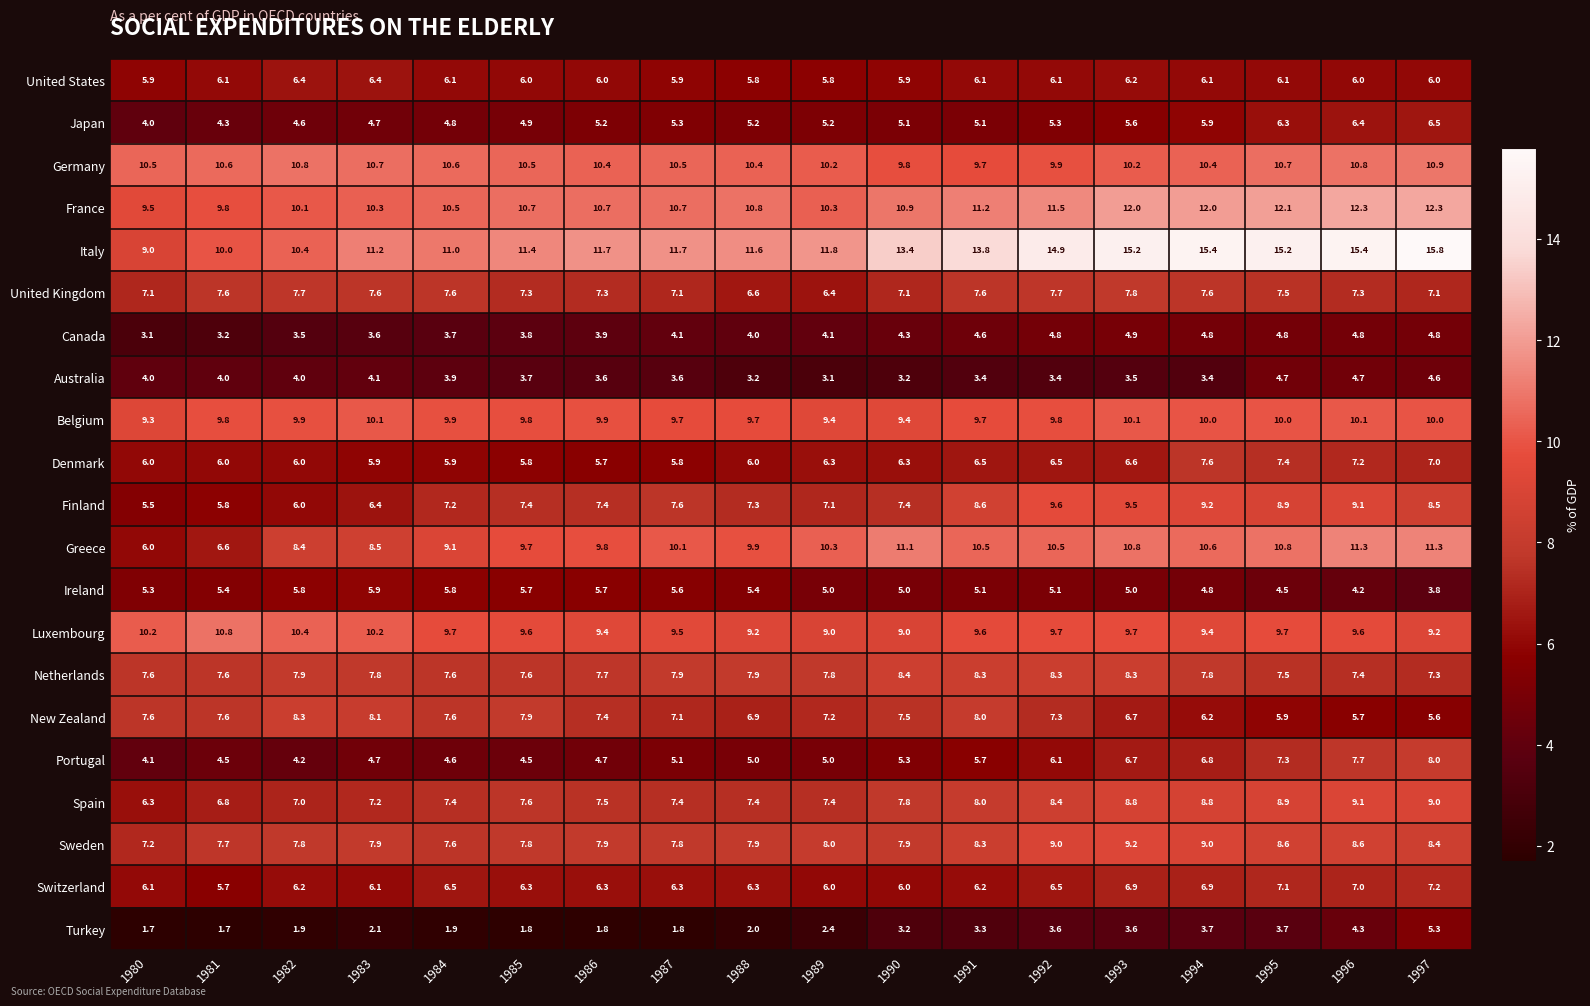

How many data points does each series have?

18